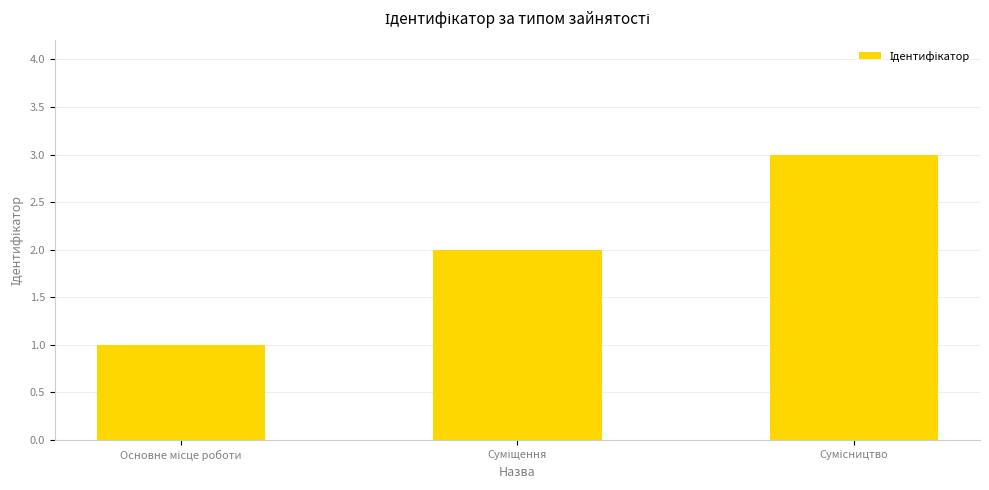

What is the greatest value displayed?

3